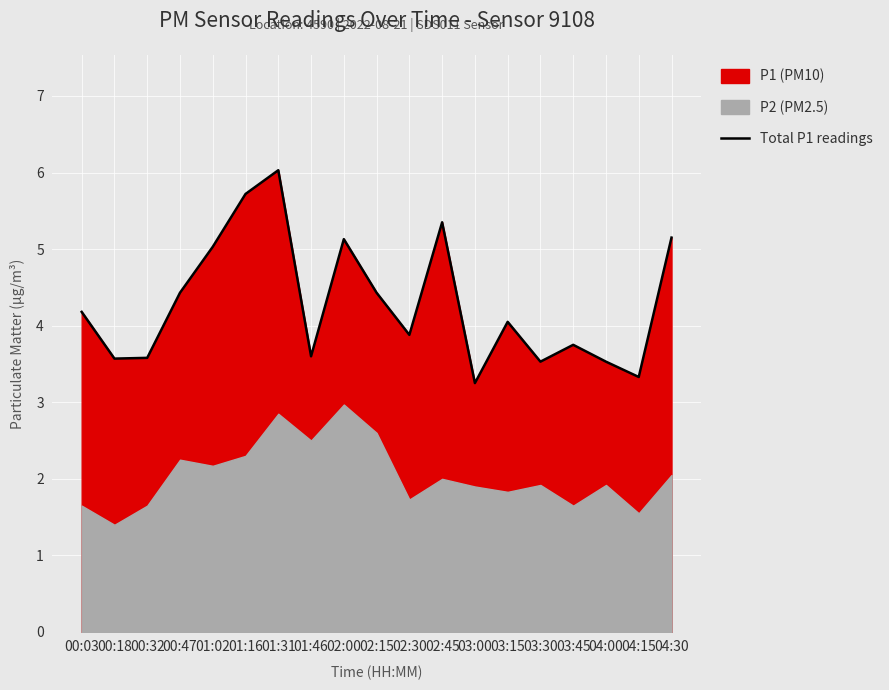

What is the sum of all values?

81.5